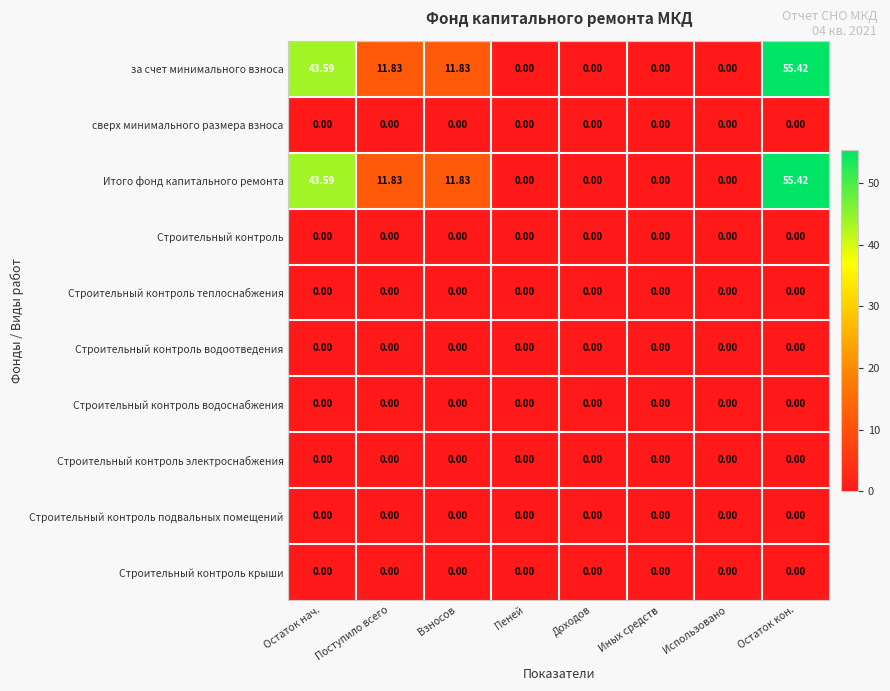

Which category has the highest value across all series?

Остаток кон.